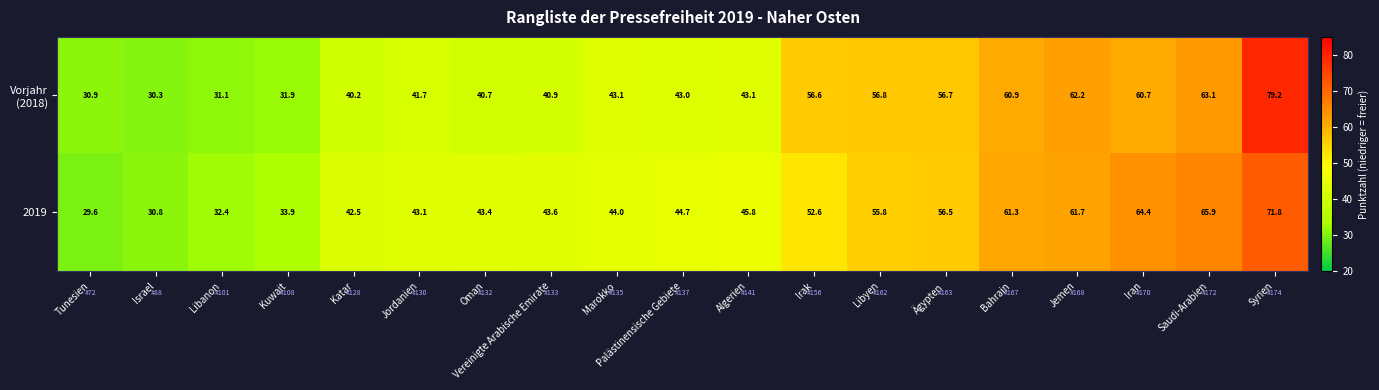

What is the difference between the maximum and minimum values in the 2019 series?

42.2